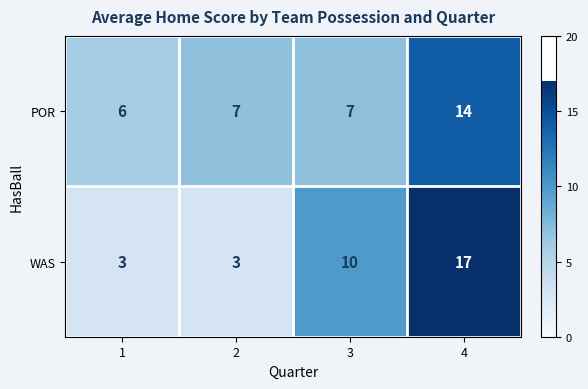

Reading left to right, list all the values displayed in this chart.

POR: 6	7	7	14
WAS: 3	3	10	17